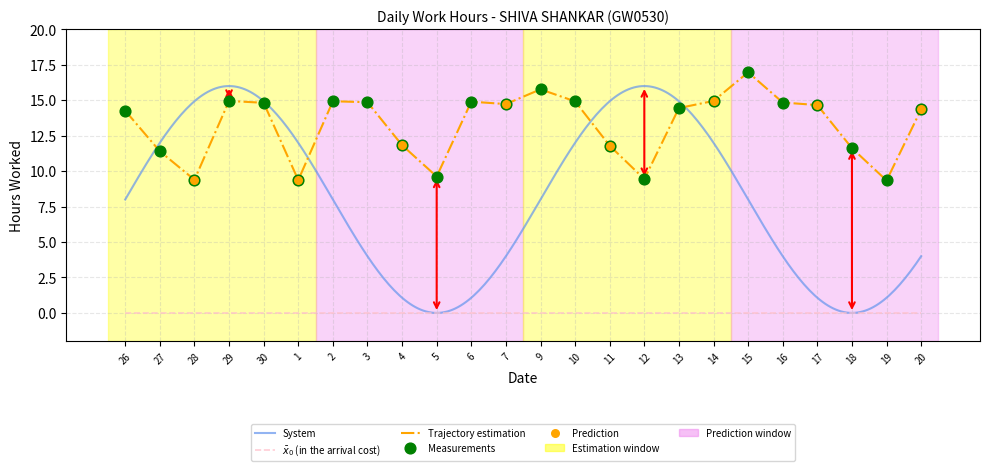

What is the change in value from 27 to 7?

+3.3